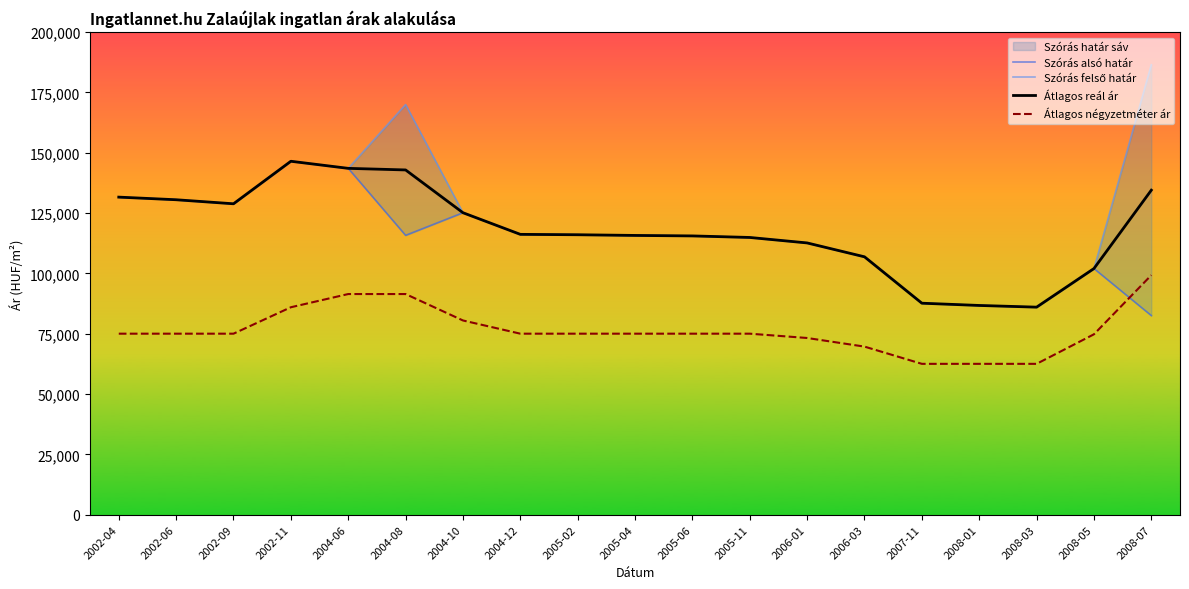

Reading left to right, extract all data points from this chart.

Szórás alsó határ: 2002-04=131592	2002-06=130505	2002-09=128833	2002-11=146453	2004-06=143515	2004-08=115751	2004-10=125125	2004-12=116162	2005-02=116000	2005-04=115717	2005-06=115515	2005-11=114875	2006-01=112608	2006-03=106855	2007-11=87631	2008-01=86697	2008-03=85996	2008-05=101995	2008-07=82499
Szórás felső határ: 2002-04=131592	2002-06=130505	2002-09=128833	2002-11=146453	2004-06=143515	2004-08=169961	2004-10=125125	2004-12=116162	2005-02=116000	2005-04=115717	2005-06=115515	2005-11=114875	2006-01=112608	2006-03=106855	2007-11=87631	2008-01=86697	2008-03=85996	2008-05=101995	2008-07=186443
Átlagos reál ár: 2002-04=131592	2002-06=130505	2002-09=128833	2002-11=146453	2004-06=143515	2004-08=142856	2004-10=125125	2004-12=116162	2005-02=116000	2005-04=115717	2005-06=115515	2005-11=114875	2006-01=112608	2006-03=106855	2007-11=87631	2008-01=86697	2008-03=85996	2008-05=101995	2008-07=134471
Átlagos négyzetméter ár: 2002-04=75000	2002-06=75000	2002-09=75000	2002-11=85952	2004-06=91428	2004-08=91428	2004-10=80476	2004-12=75000	2005-02=75000	2005-04=75000	2005-06=75000	2005-11=75000	2006-01=73214	2006-03=69643	2007-11=62500	2008-01=62500	2008-03=62500	2008-05=74750	2008-07=99250